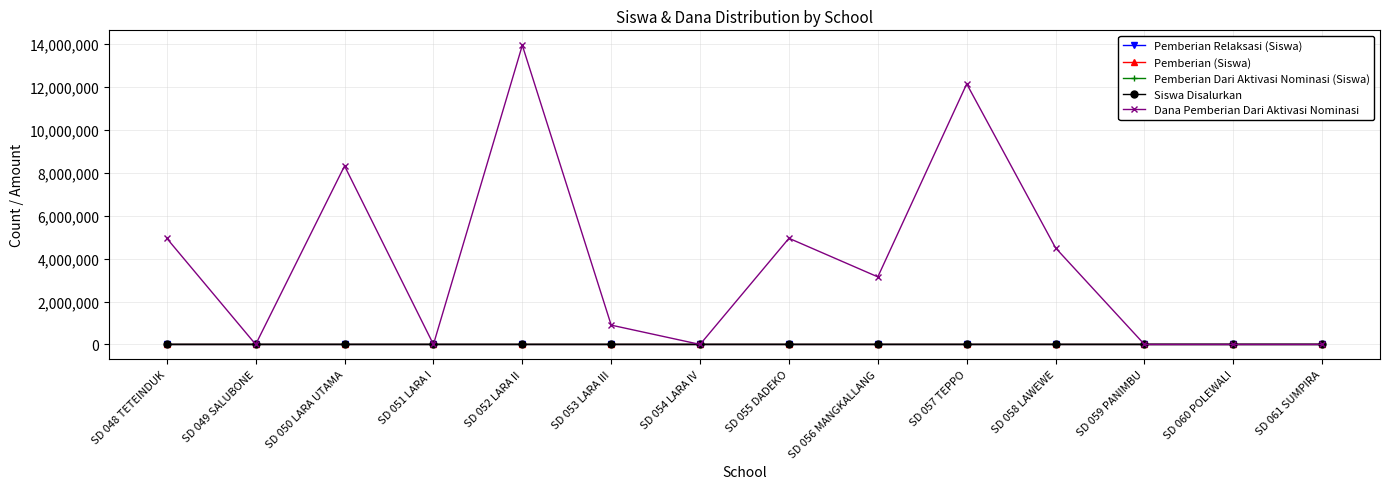

The value of Pemberian Dari Aktivasi Nominasi (Siswa) at SD 054 LARA IV is 0. True or false?

True